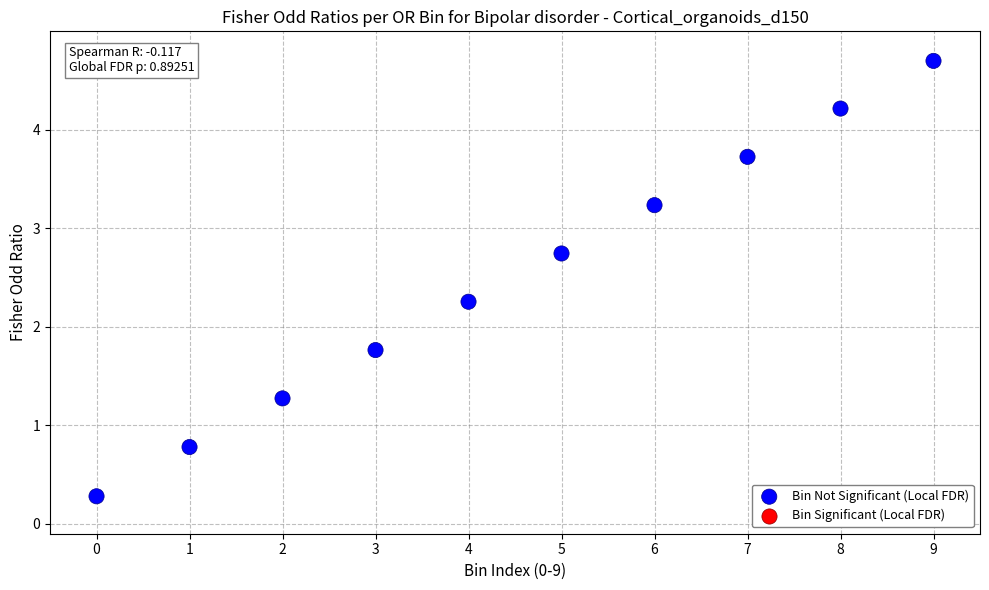

What is the average Y value?

2.5